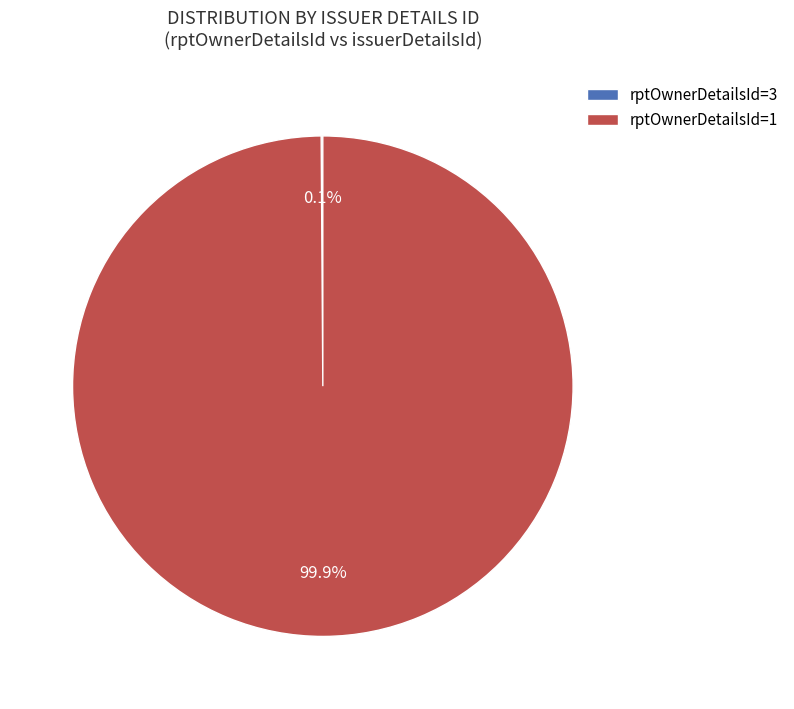

Is there any slice that represents more than half of the pie?

Yes